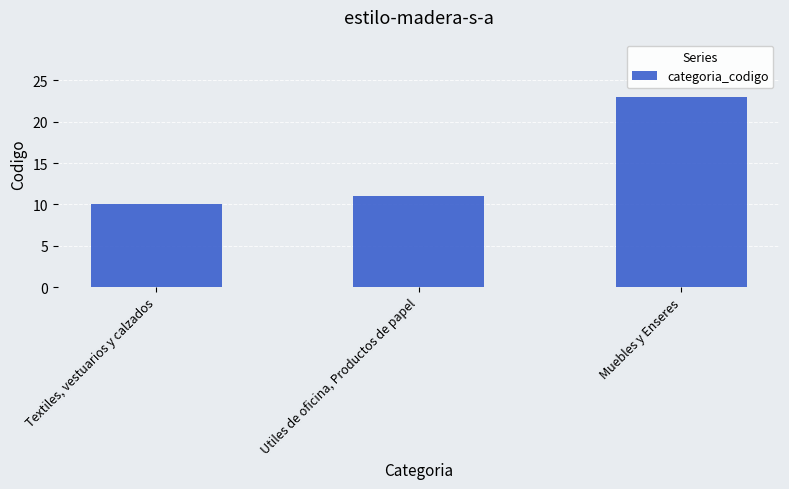

Are the bars horizontal?

No